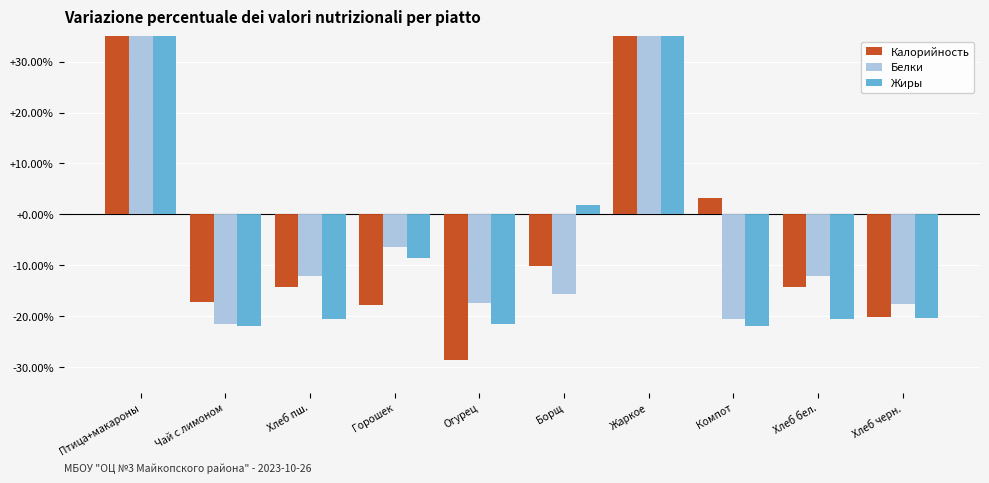

How many values in Калорийность are below zero?

7